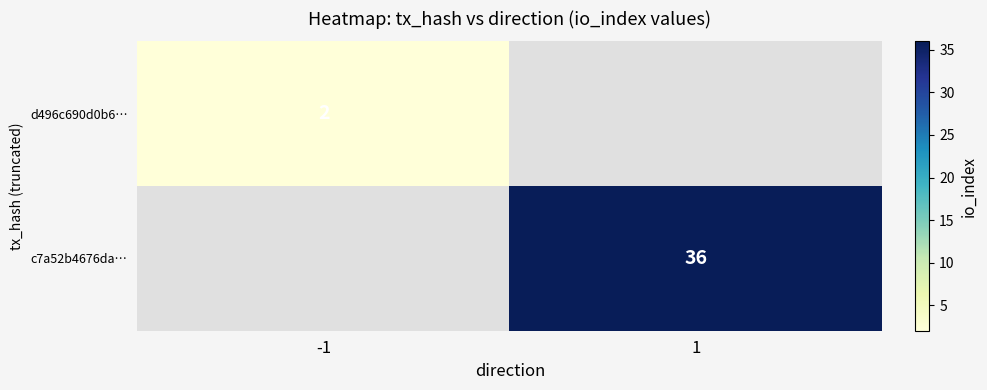

The c7a52b4676da… series shows 65 at 1. True or false?

False